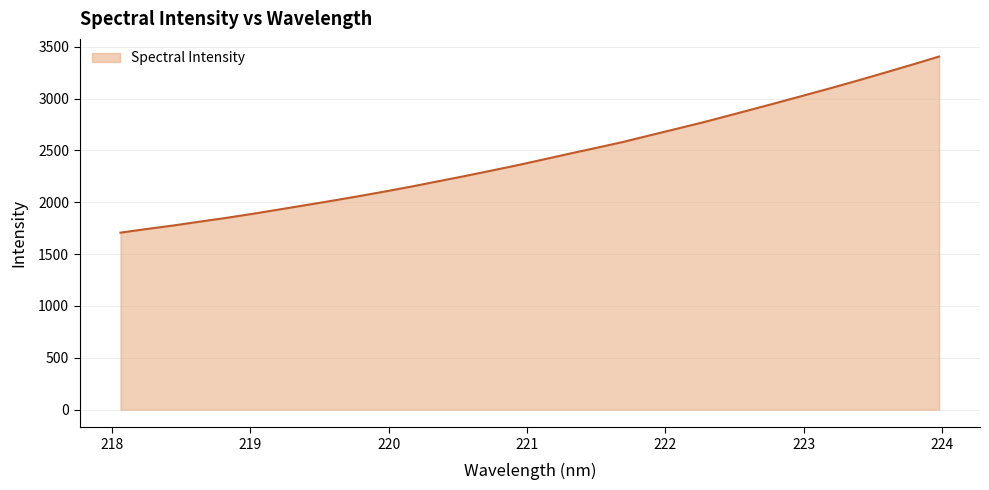

What is the difference between the maximum and minimum values?

1698.5